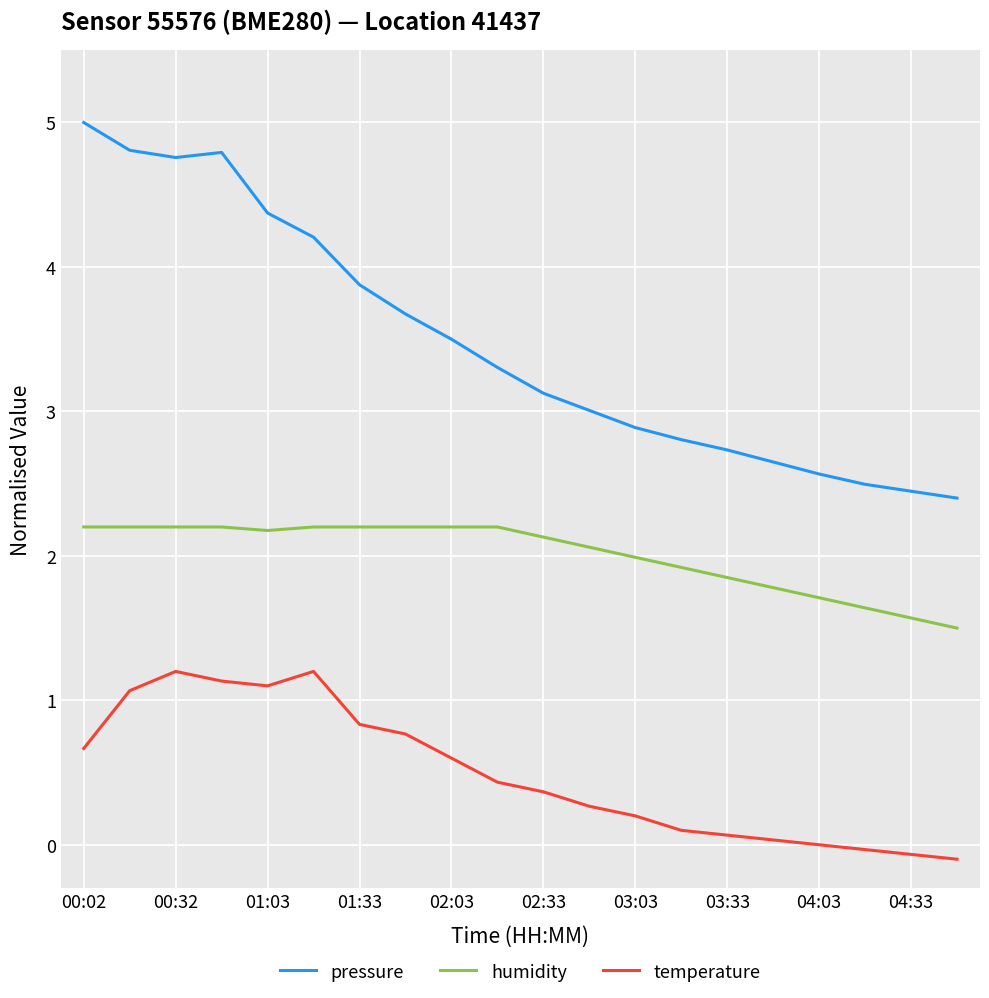

What is the difference between the maximum and minimum values in the pressure series?

2.6